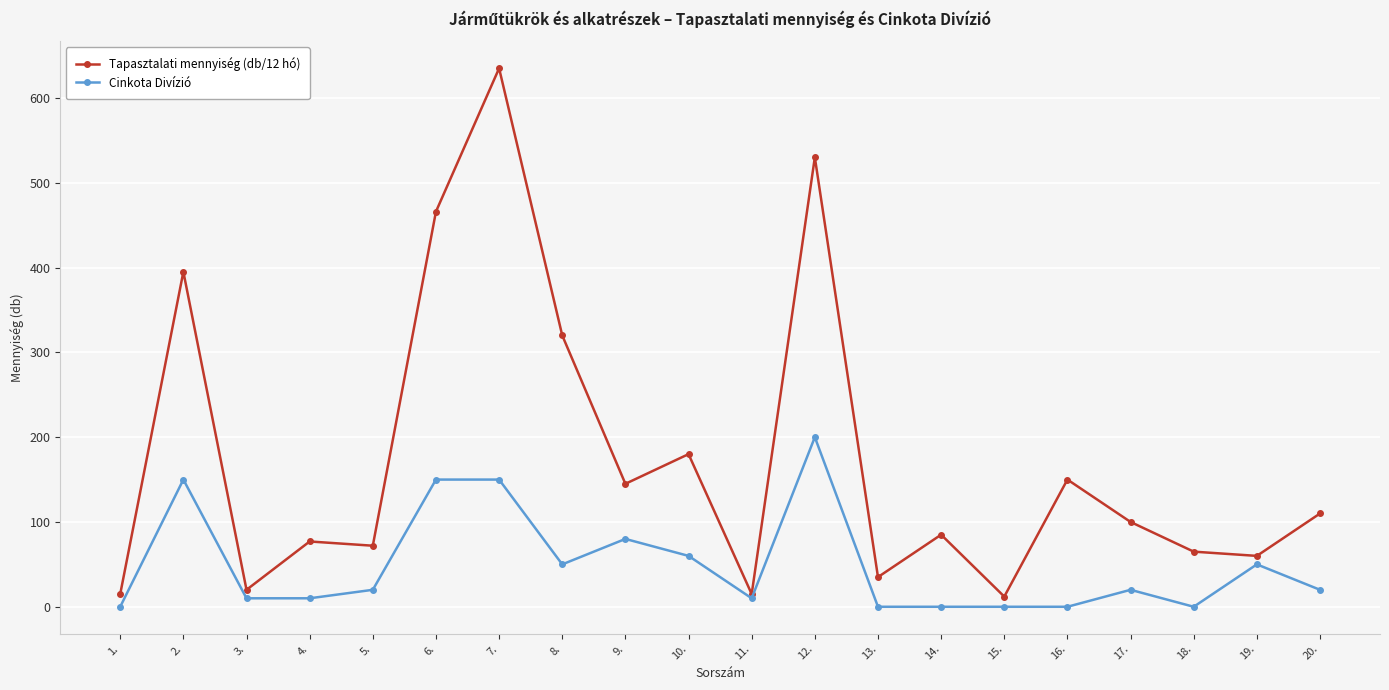

What are all the series names shown in the legend?

Tapasztalati mennyiség (db/12 hó), Cinkota Divízió